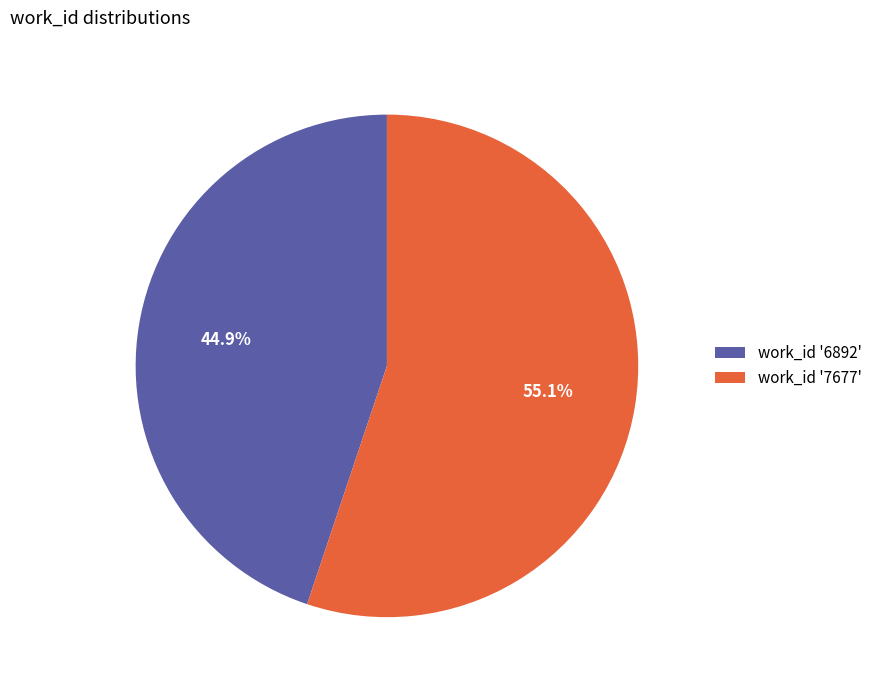

Rank the categories by value from lowest to highest.

work_id '6892', work_id '7677'